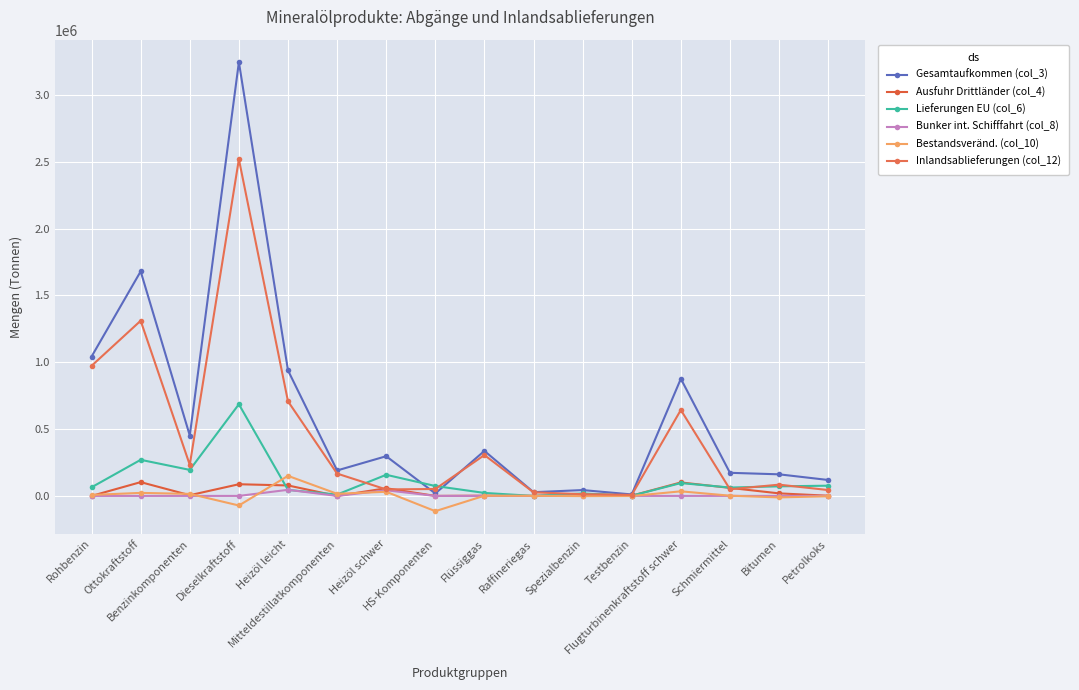

How many distinct data groups are displayed?

6